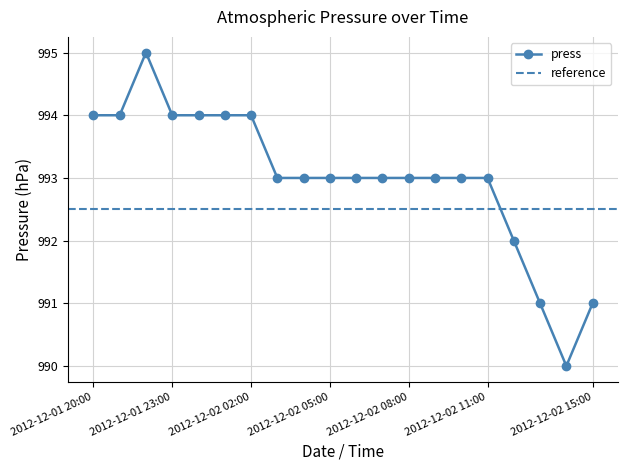

Where is the data nearest to the value 992?

2012-12-02 12:00